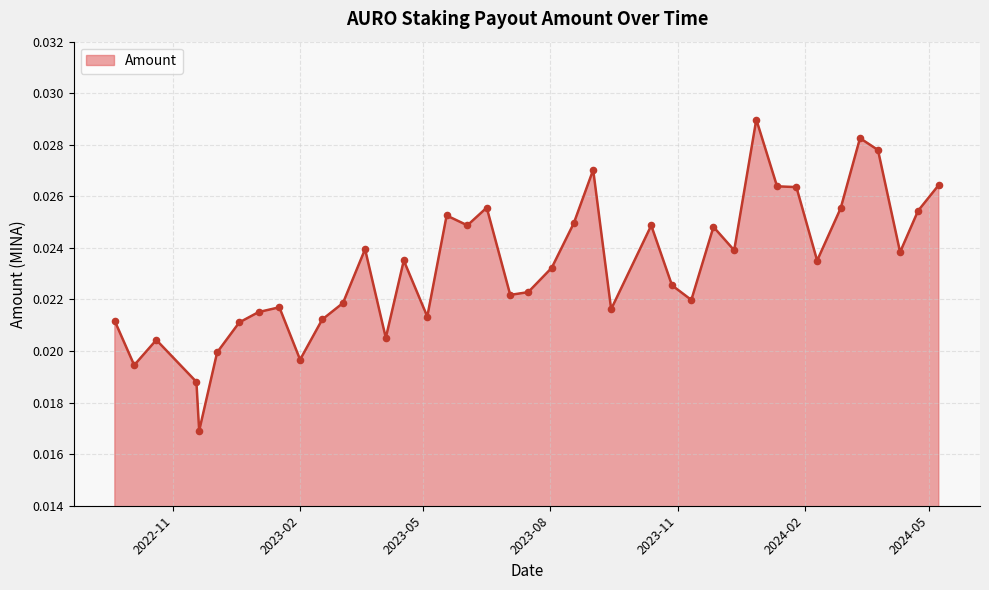

How many lines are shown in the chart?

1